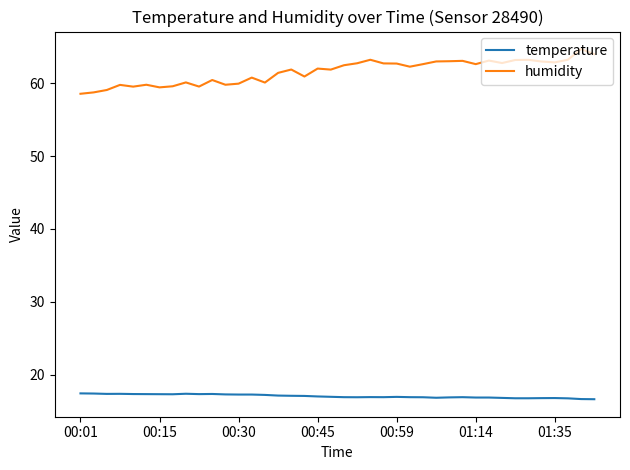

Which series has the largest total across all categories?

humidity